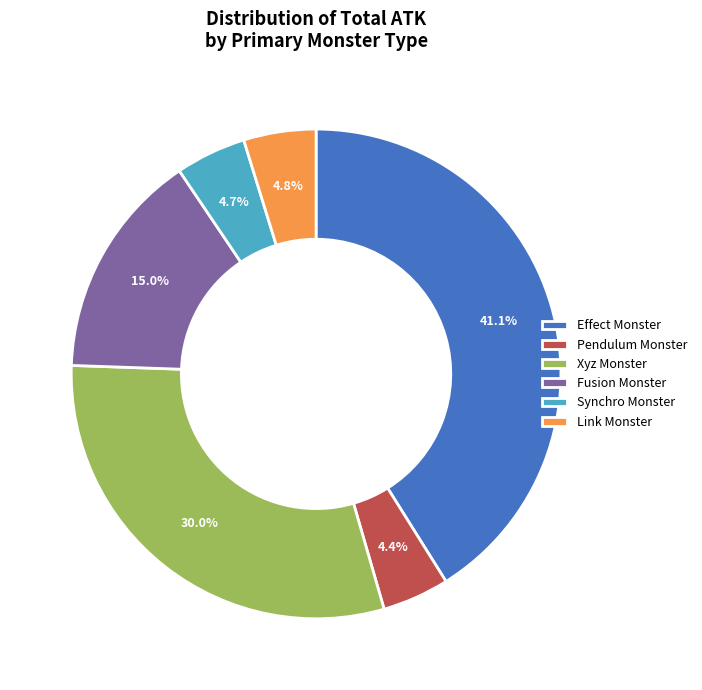

Which slice is the largest?

Effect Monster